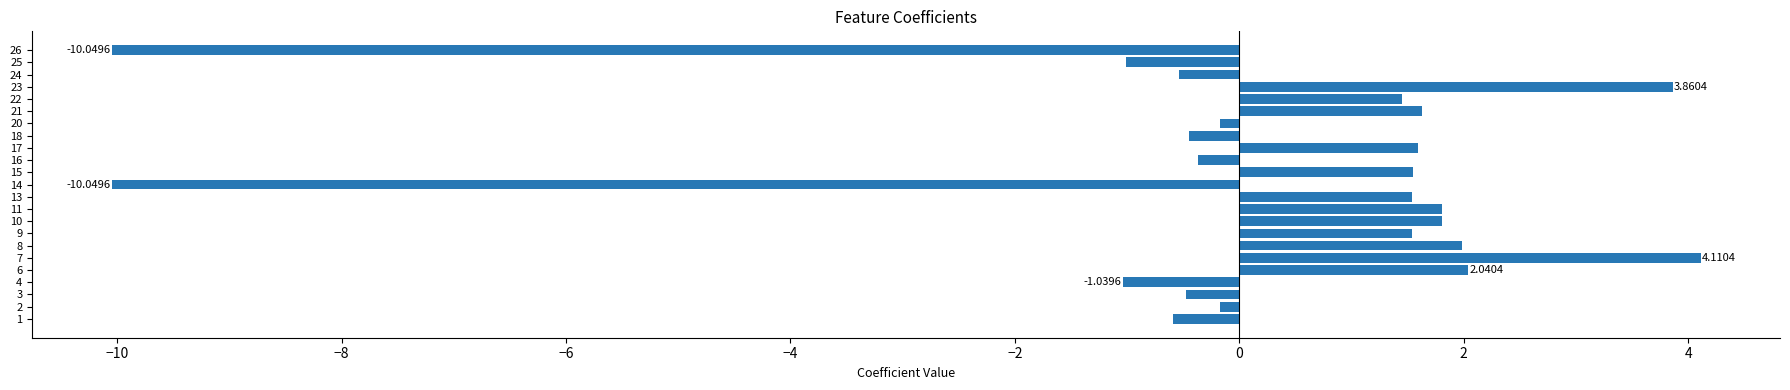

What is the difference between the second highest and minimum values?

13.9